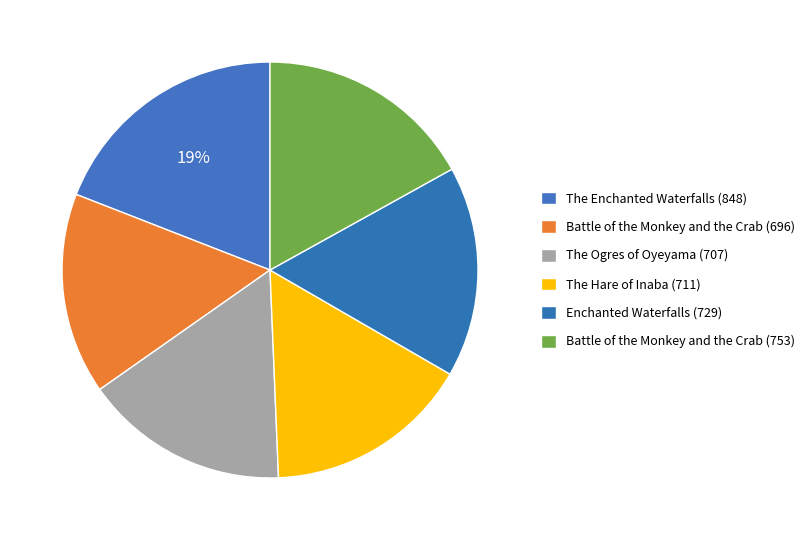

Is it true that Battle of the Monkey and the Crab (753) is 17% of the pie?

True